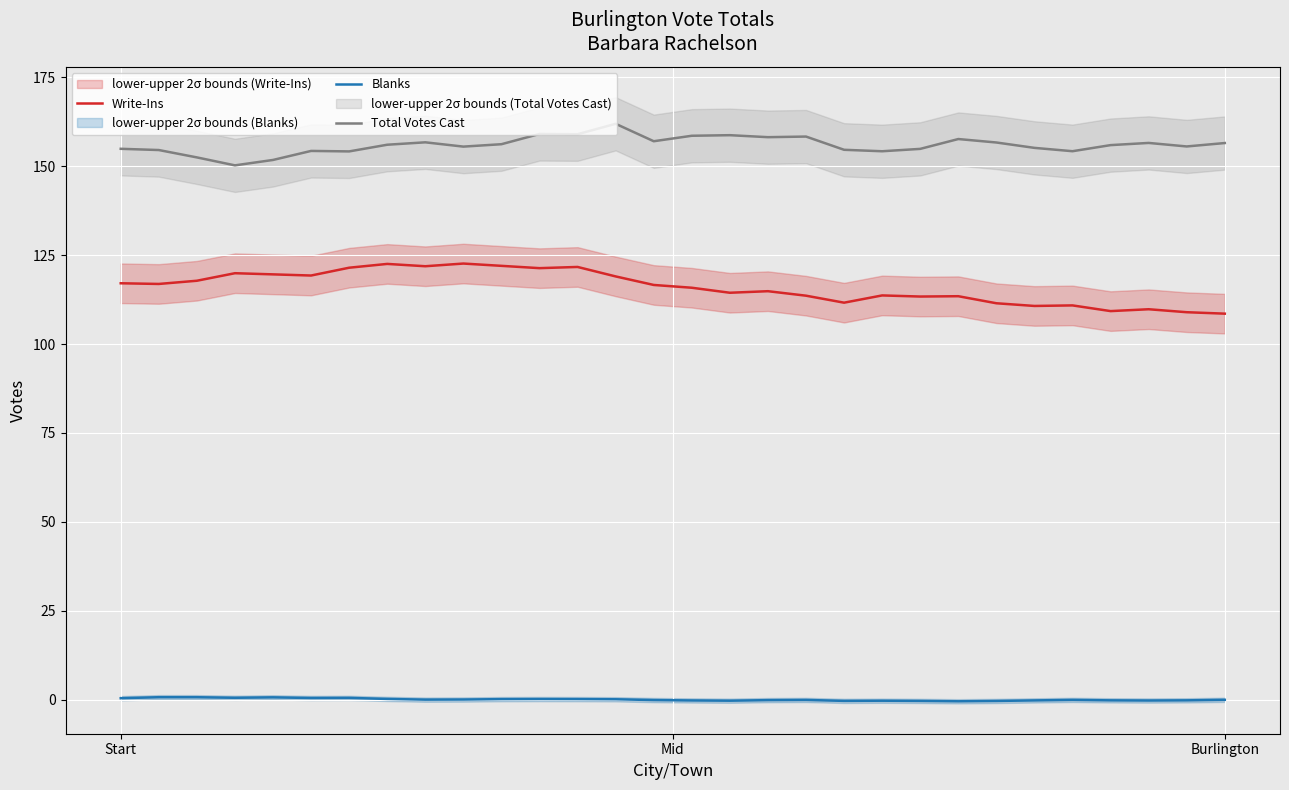

Which series has the widest spread of values?

Write-Ins